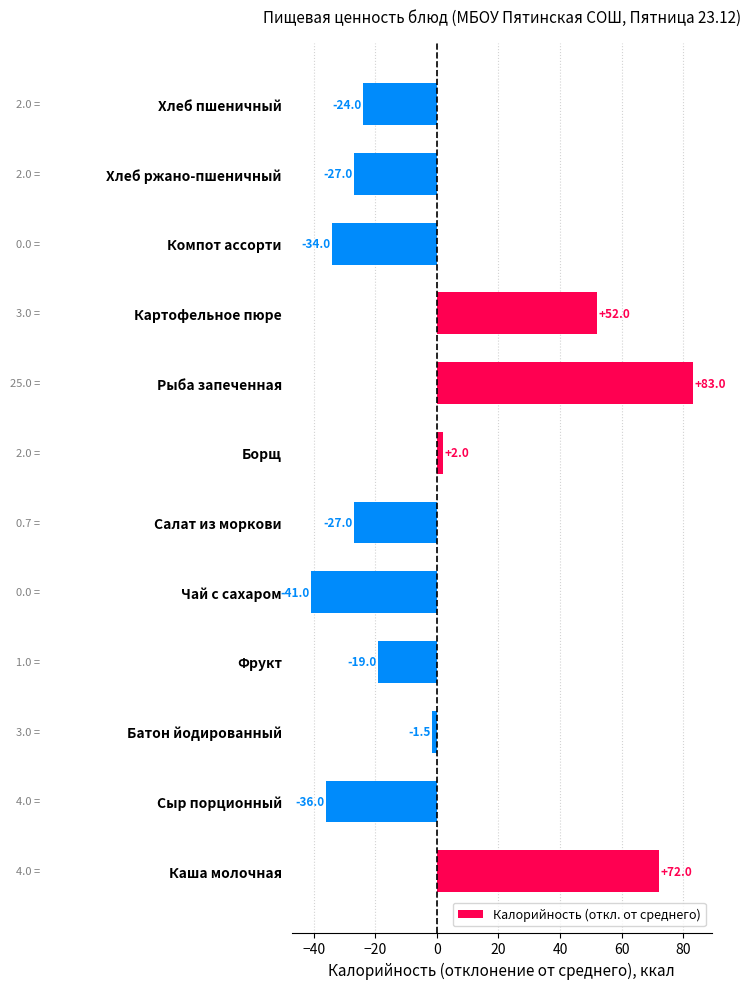

Between Сыр порционный and Салат из моркови, which is larger?

Салат из моркови